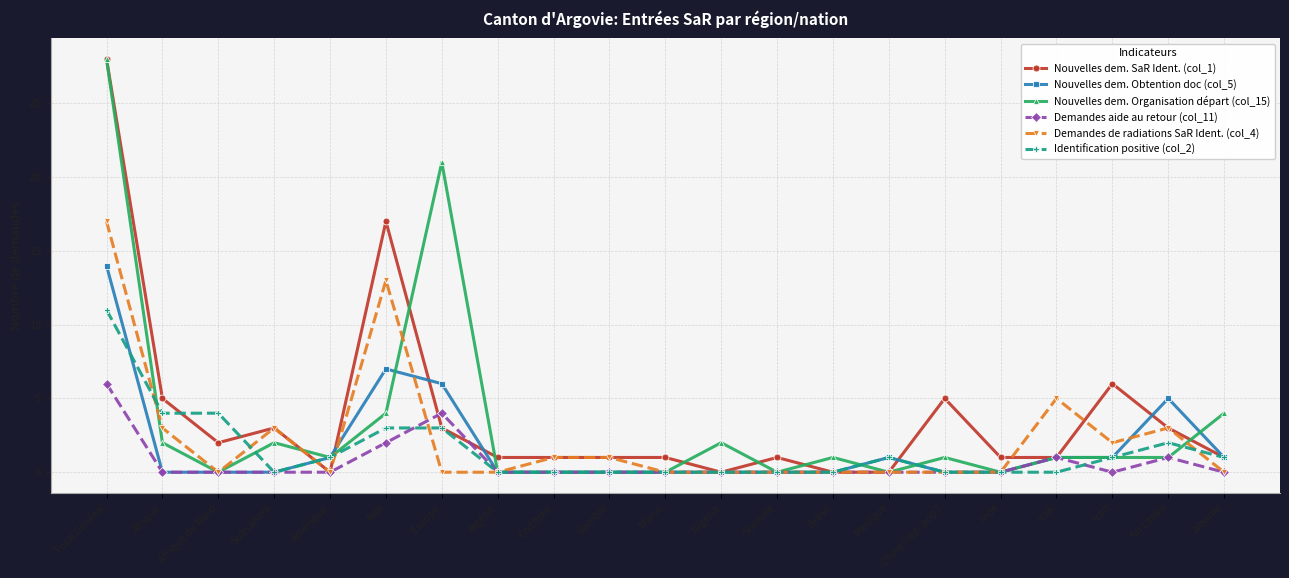

What is the average value of the Demandes aide au retour (col_11) series?

1